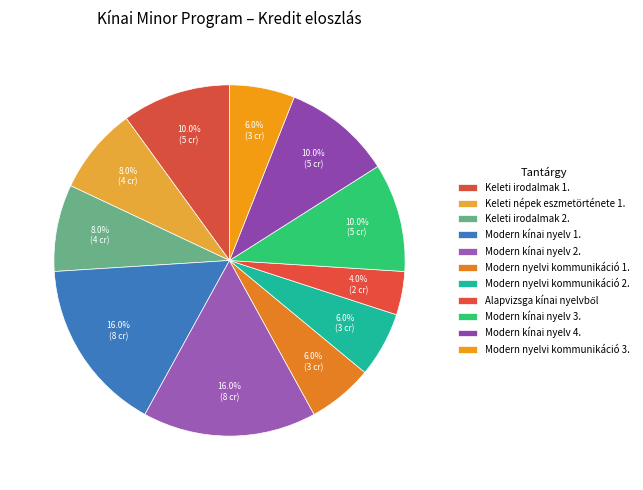

To the nearest percent, what is the difference between the largest and smallest slice percentages?

12%